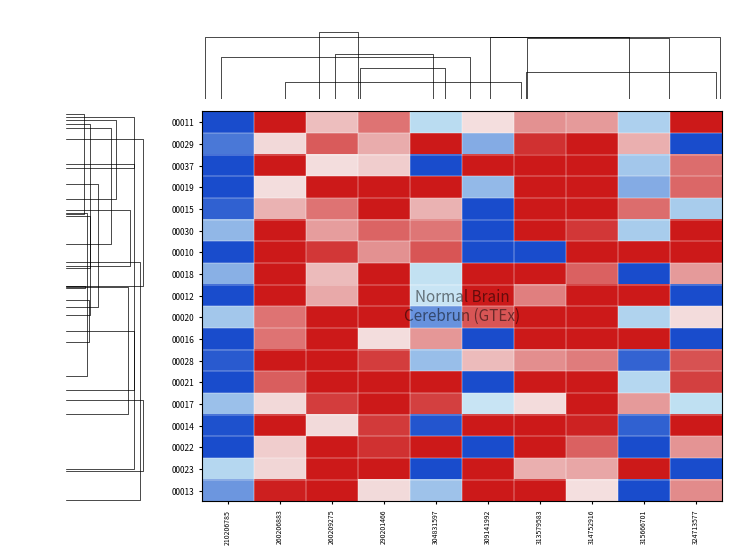

How many distinct data groups are displayed?

18